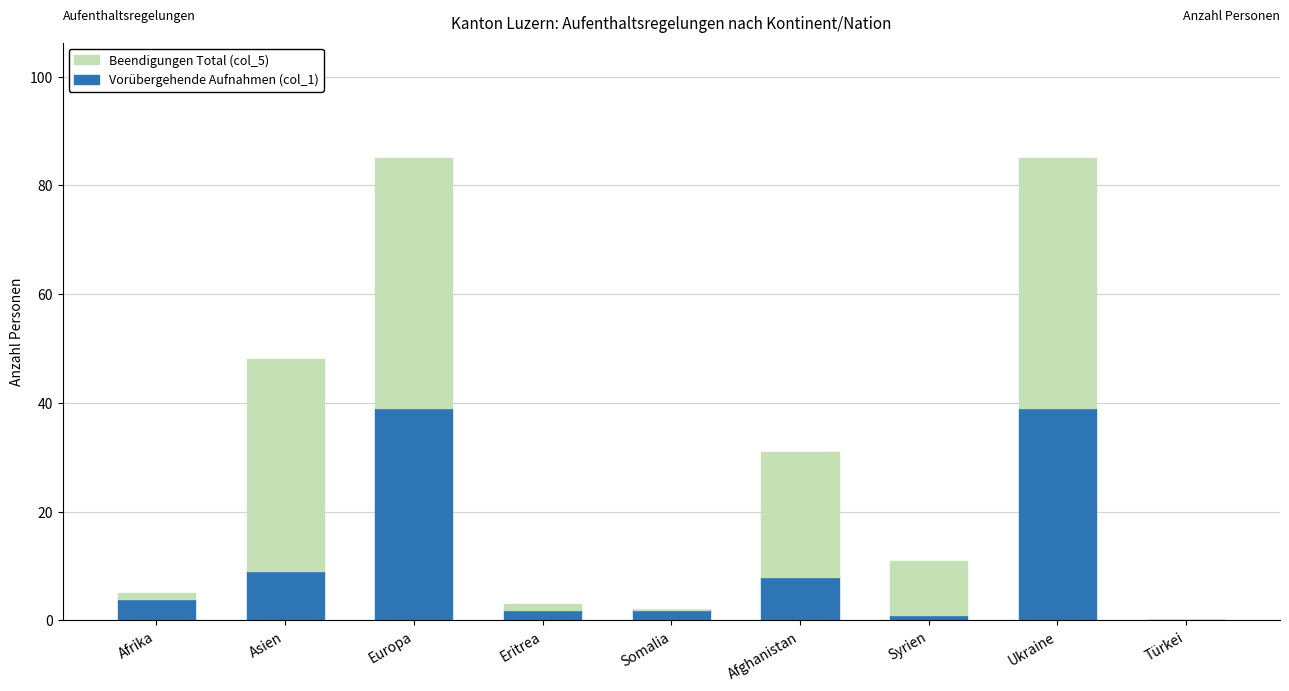

What is the total value across all series at Europa?

85